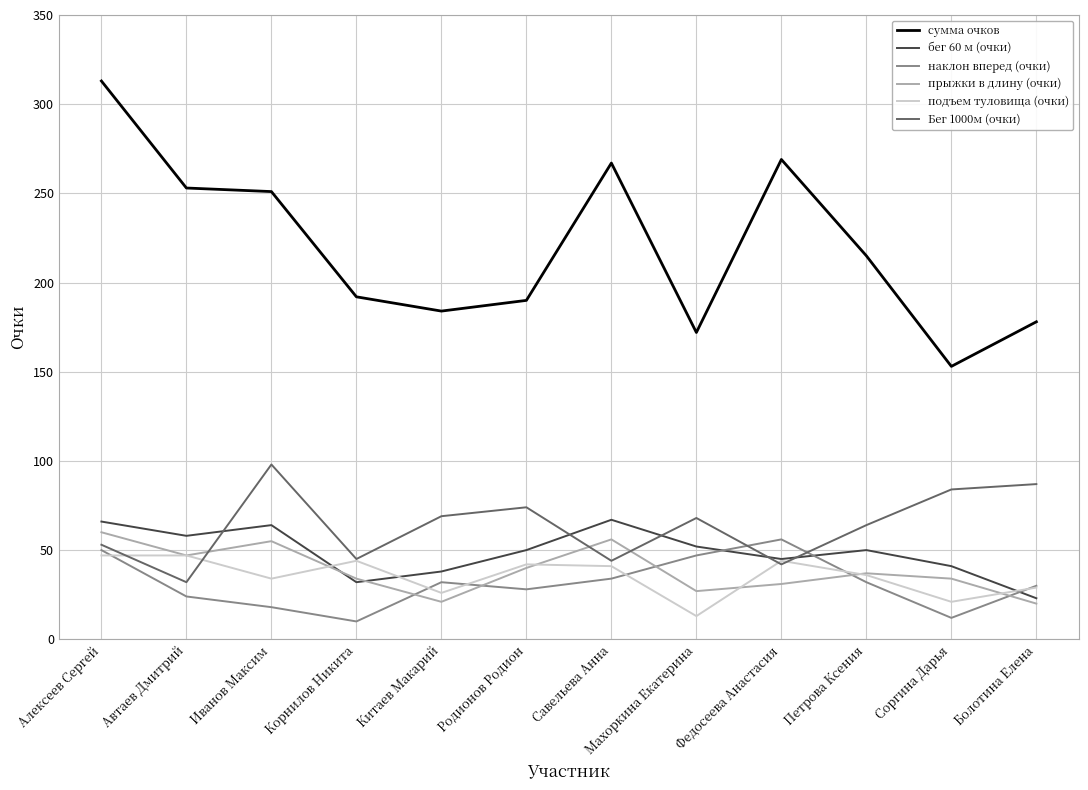

What is the difference between the highest and lowest values at Родионов Родион?

162